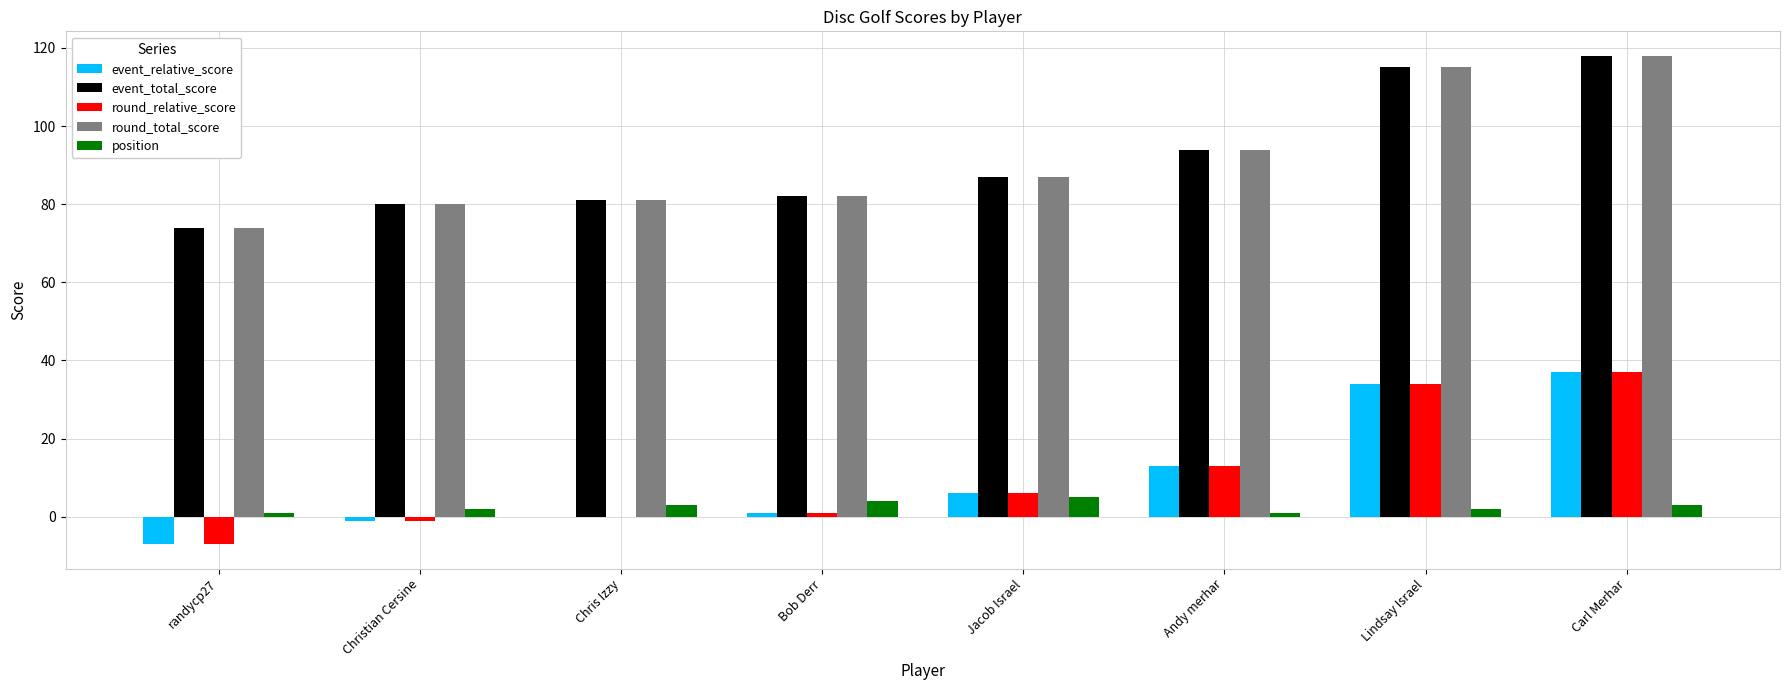

Are the bars horizontal?

No